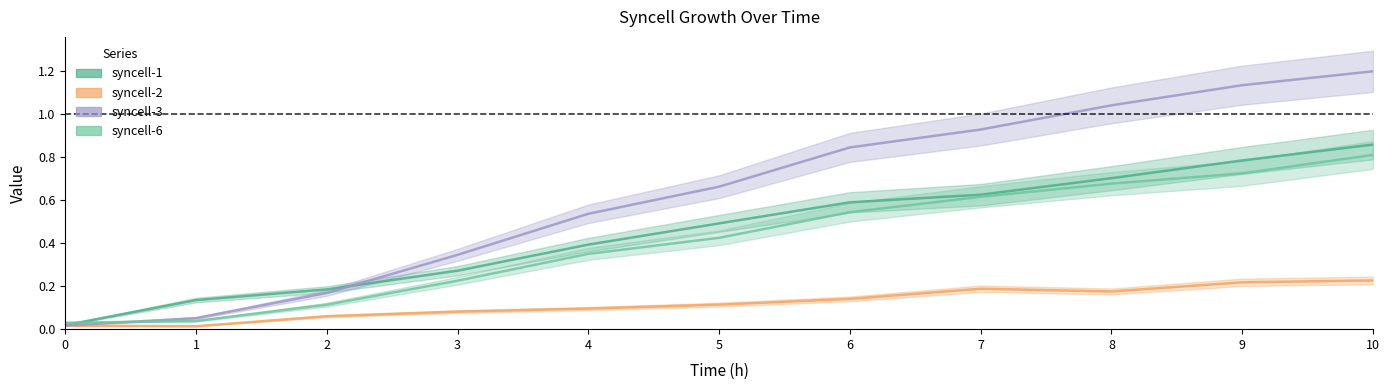

At which label does syncell-2_line reach its minimum?

1